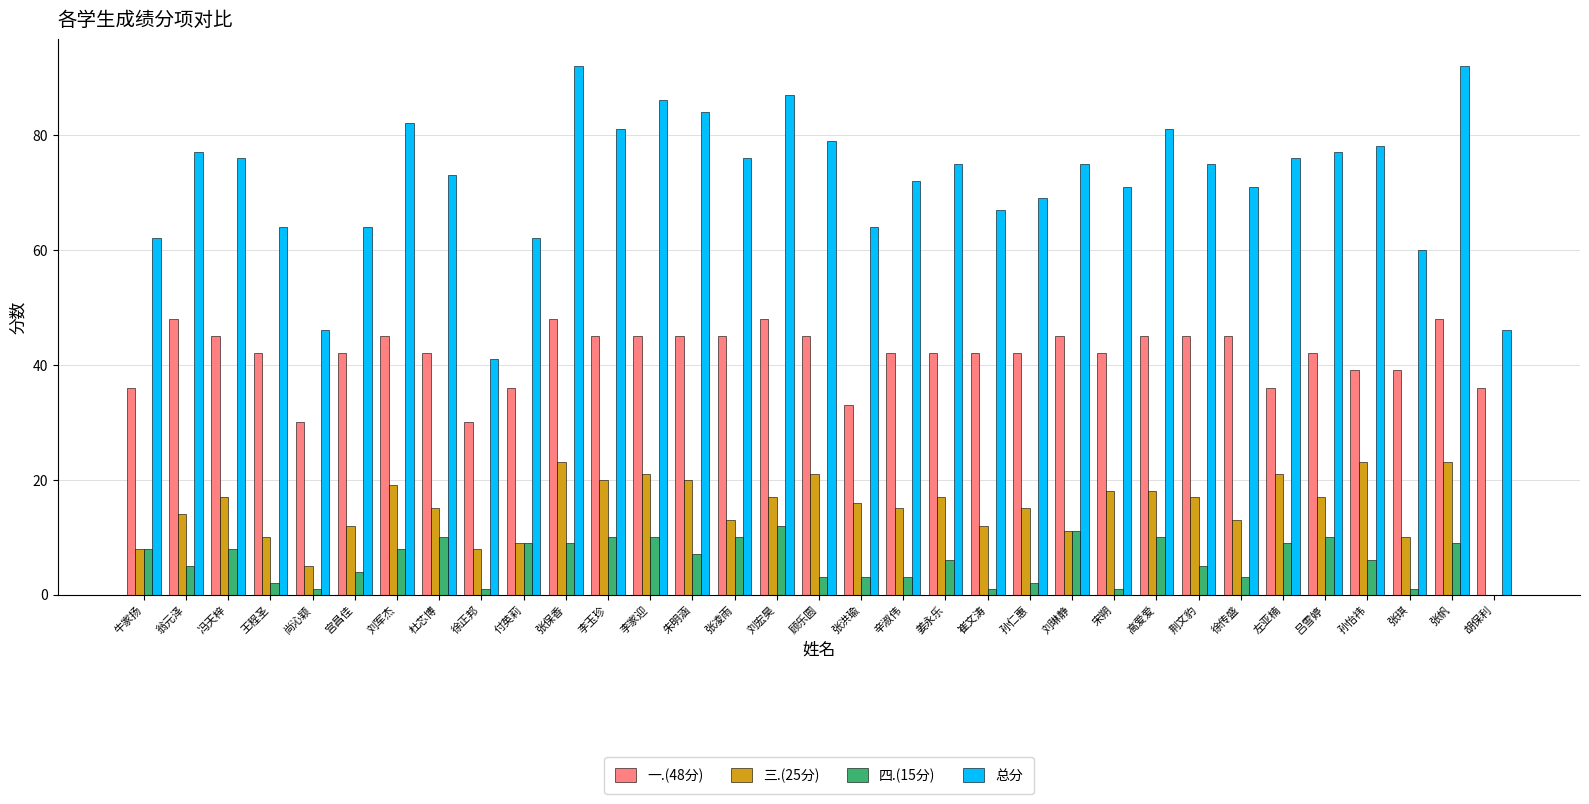

What are all the series names shown in the legend?

一.(48分), 三.(25分), 四.(15分), 总分